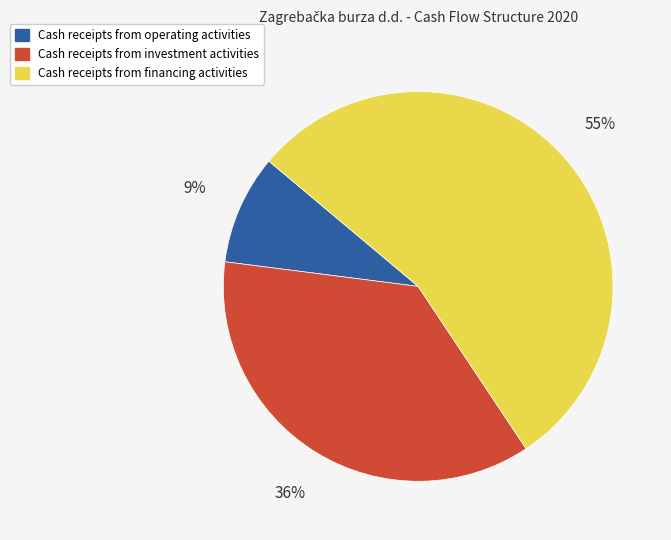

Which category has the biggest portion of the pie?

Cash receipts from financing activities